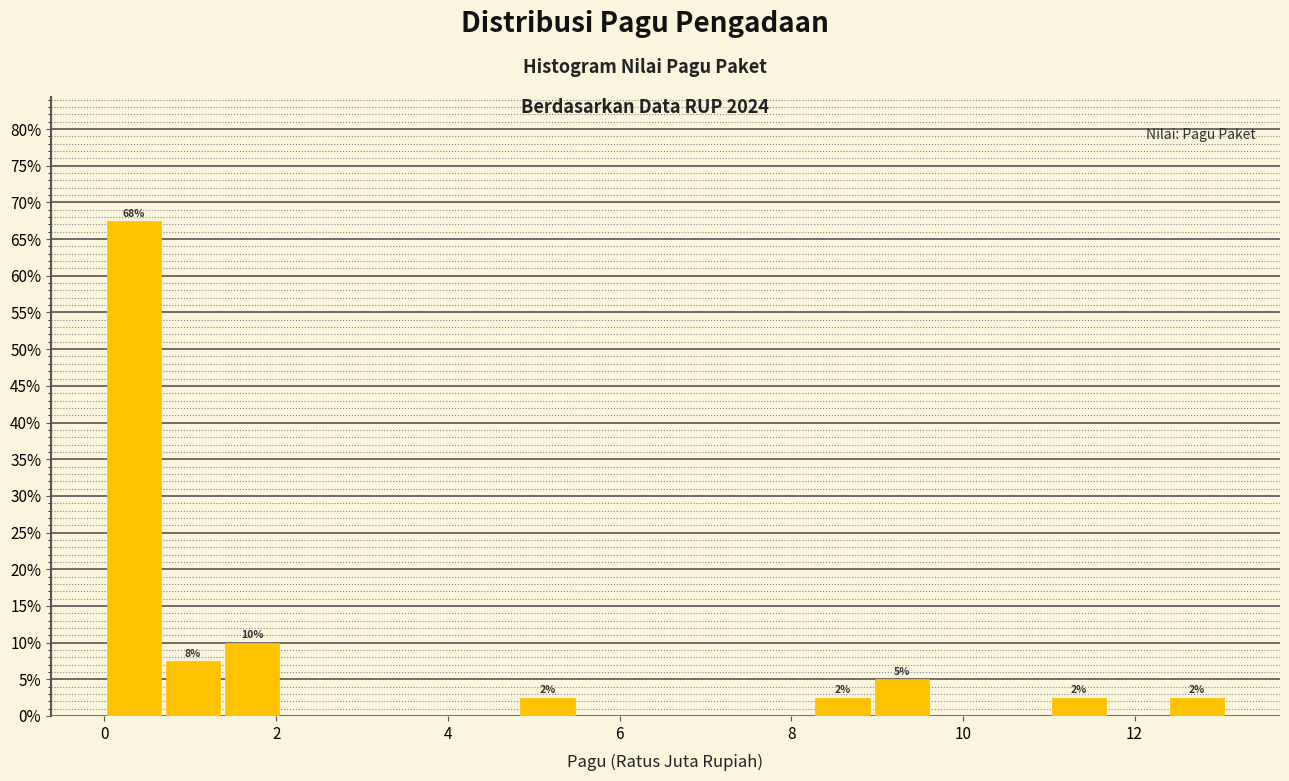

Read against the x-axis, roughly where is the centre of the tallest bar?

0.4